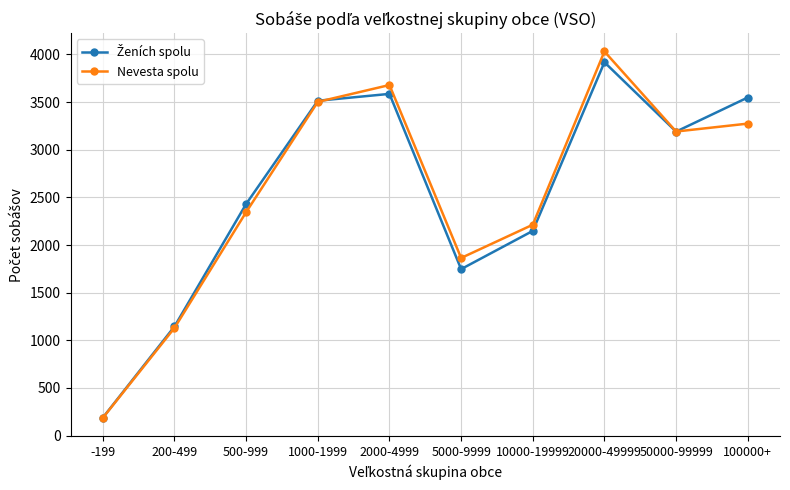

True or false: Nevesta spolu has more than 2 interior local peaks.

False